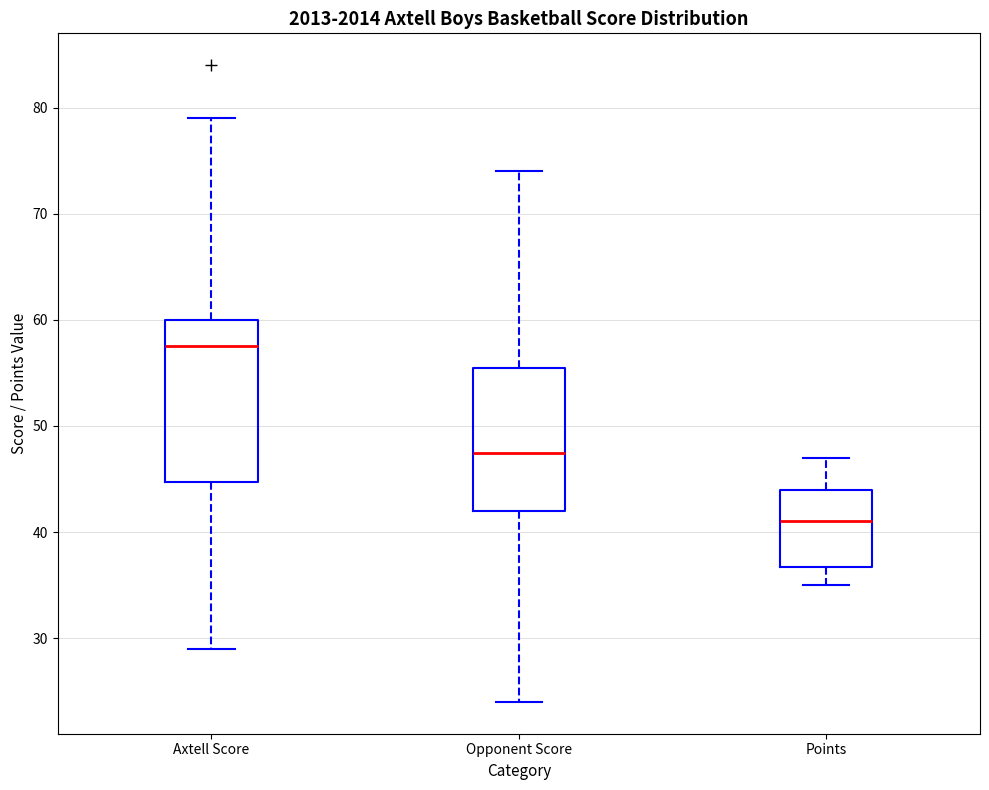

Reading left to right, transcribe this box plot: for each box, give where its median line is, the range the box spans, and where its two whiskers end, as read against the y-axis. The values are not printed on the chart, so give them approximately, as read against the axis.

Axtell Score: median 58, box 45 to 60, whiskers 29 to 79
Opponent Score: median 48, box 42 to 56, whiskers 24 to 74
Points: median 41, box 37 to 44, whiskers 35 to 47